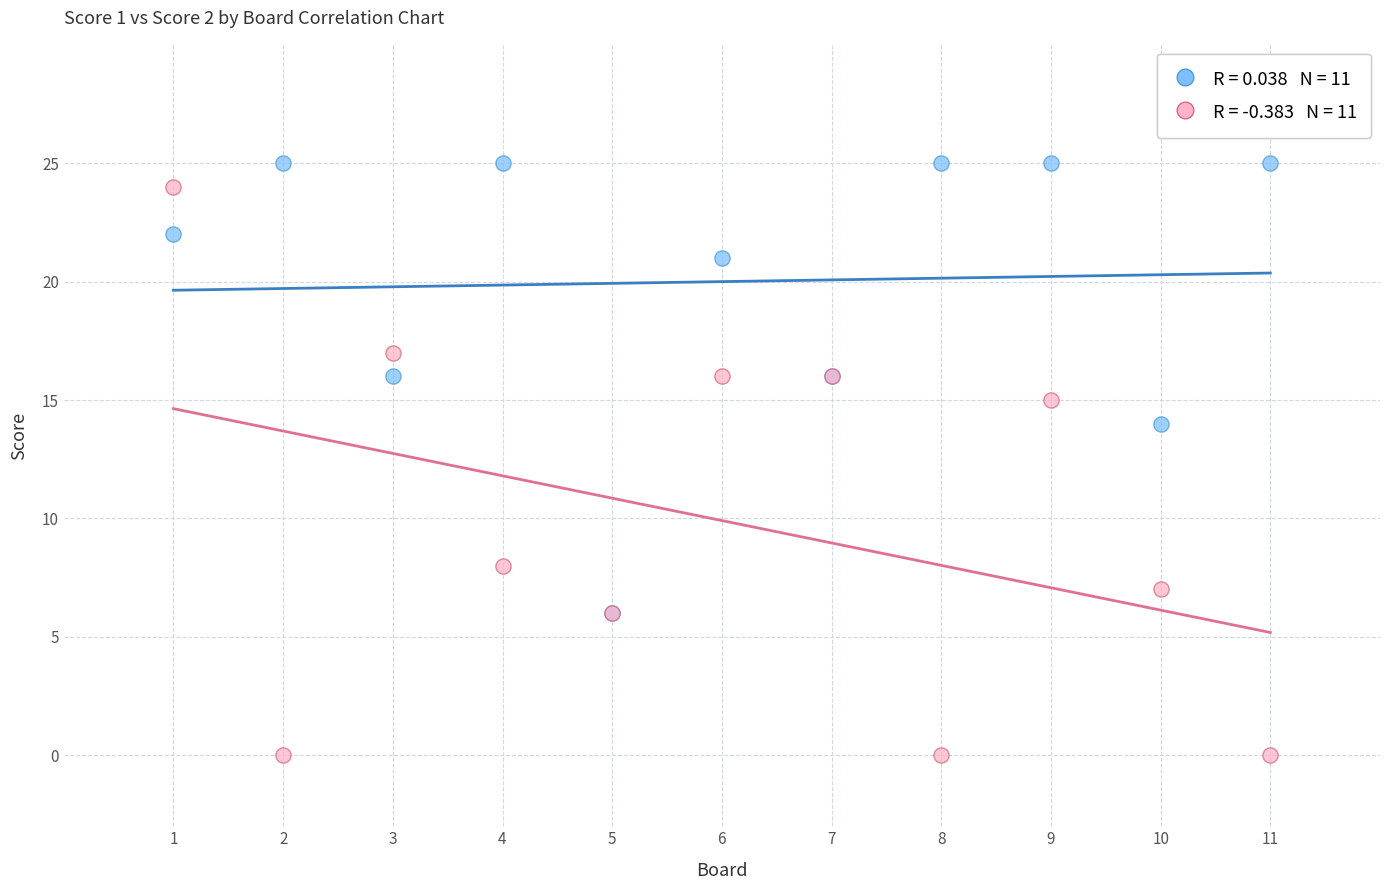

Across all series, what Y value is closest to 12?

14